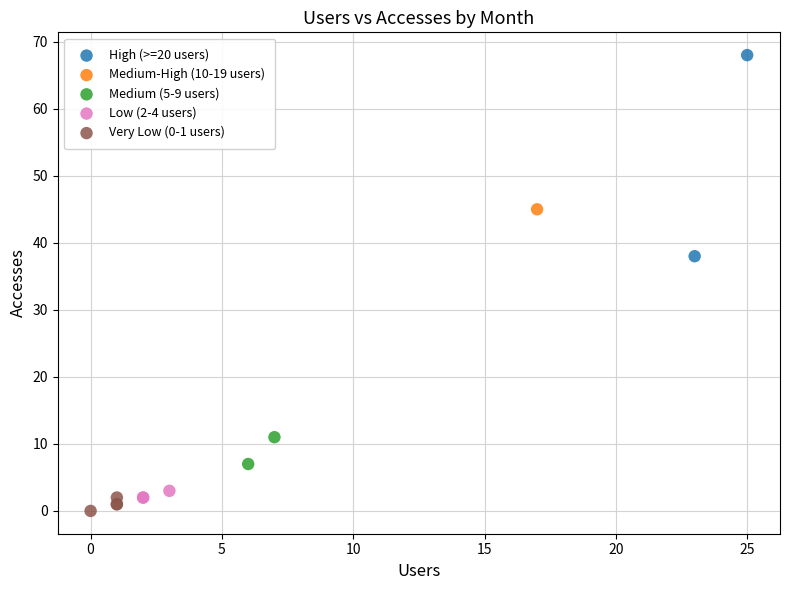

What are all the series names shown in the legend?

High (>=20 users), Medium-High (10-19 users), Medium (5-9 users), Low (2-4 users), Very Low (0-1 users)